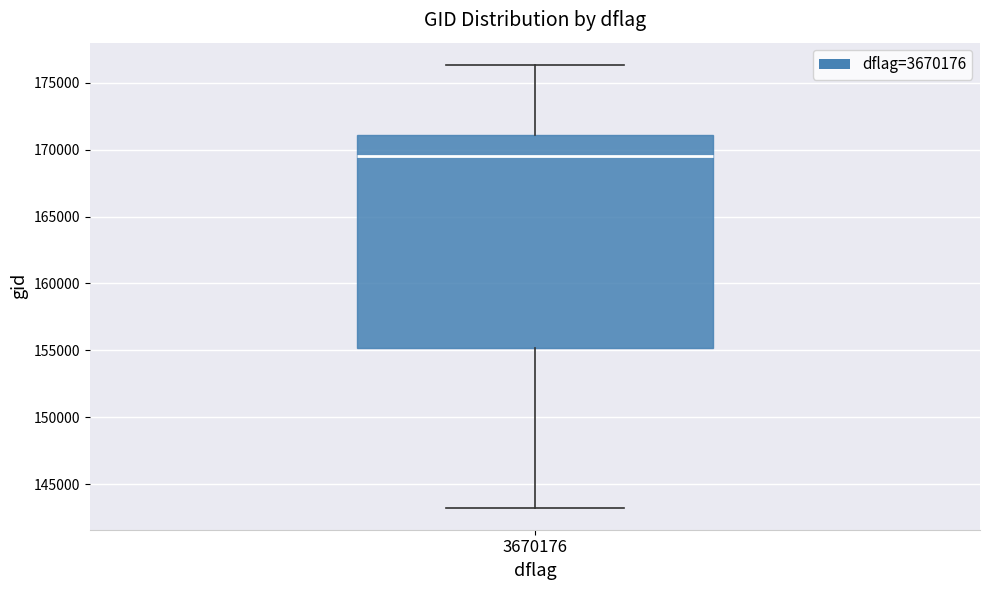

Where is the lower edge of the box at x = 3670176 on the y-axis? The values are not printed on the chart, so give them approximately, as read against the axis.

155000